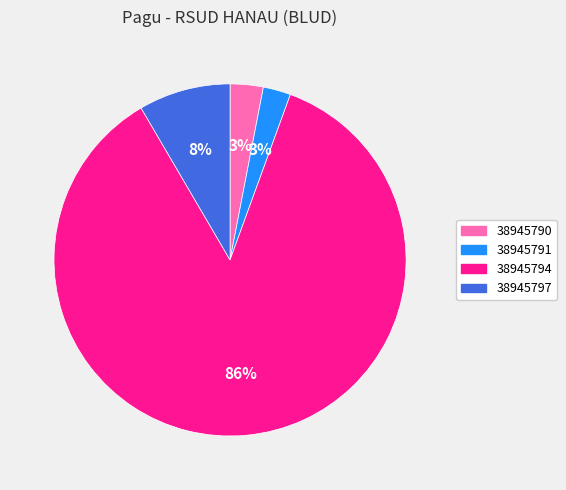

Between 38945791 and 38945797, which is larger?

38945797